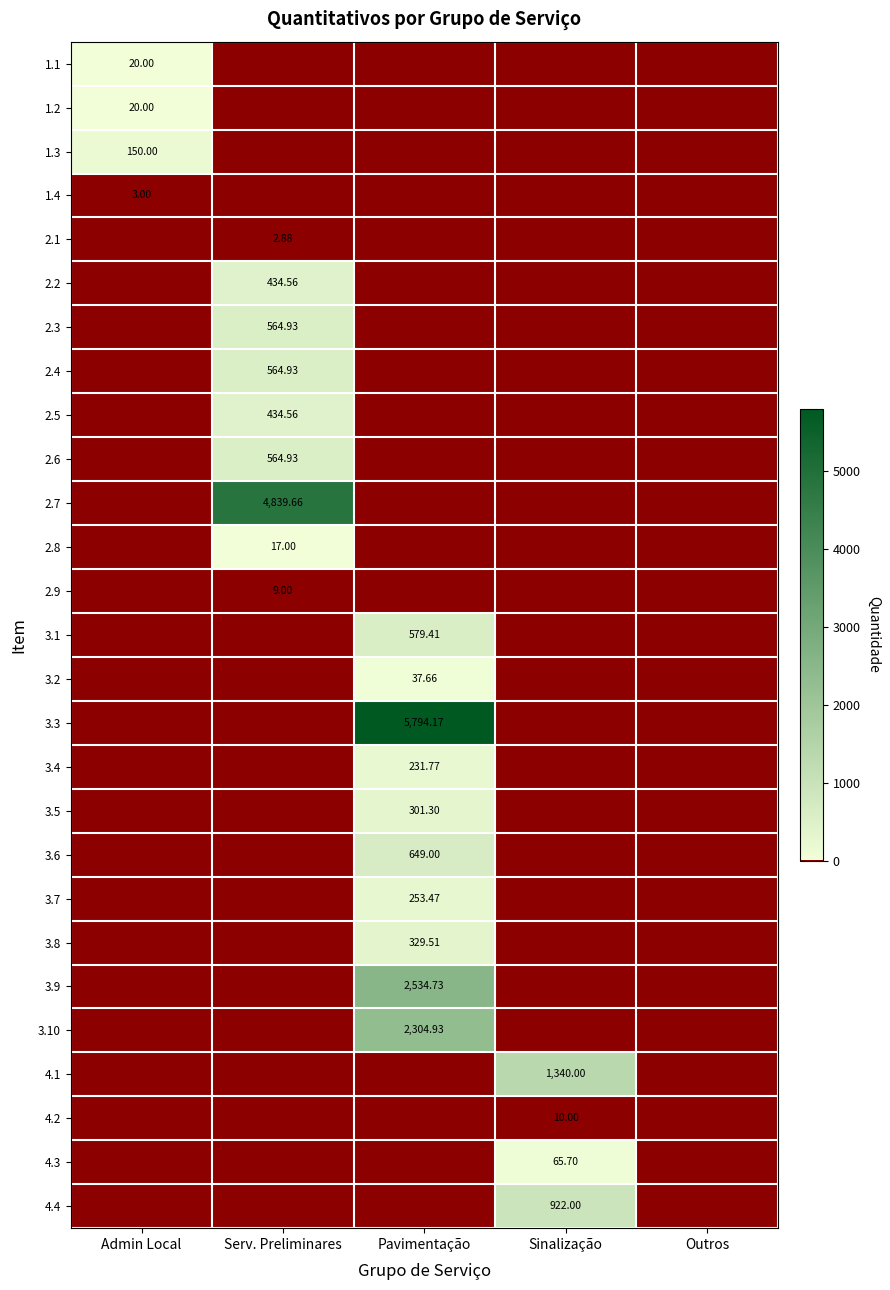

Is the value of 2.7 at Serv. Preliminares greater than the value of 1.4 at Admin Local?

Yes